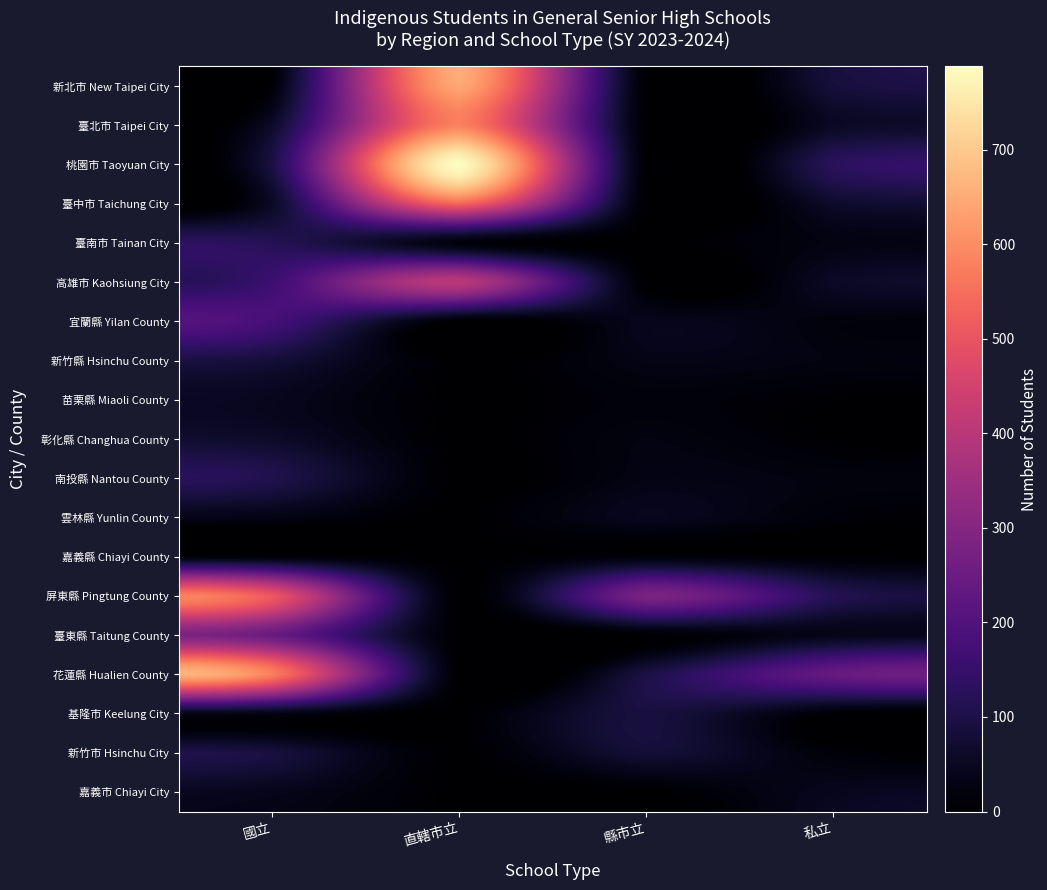

Reading left to right, extract all data points from this chart.

新北市 New Taipei City: 國立=9	直轄市立=644	縣市立=0	私立=85
臺北市 Taipei City: 國立=60	直轄市立=581	縣市立=0	私立=54
桃園市 Taoyuan City: 國立=95	直轄市立=788	縣市立=0	私立=126
臺中市 Taichung City: 國立=56	直轄市立=541	縣市立=0	私立=64
臺南市 Tainan City: 國立=119	直轄市立=17	縣市立=0	私立=26
高雄市 Kaohsiung City: 國立=159	直轄市立=404	縣市立=0	私立=55
宜蘭縣 Yilan County: 國立=178	直轄市立=0	縣市立=41	私立=20
新竹縣 Hsinchu County: 國立=82	直轄市立=0	縣市立=32	私立=24
苗栗縣 Miaoli County: 國立=45	直轄市立=0	縣市立=16	私立=4
彰化縣 Changhua County: 國立=61	直轄市立=0	縣市立=25	私立=2
南投縣 Nantou County: 國立=108	直轄市立=0	縣市立=30	私立=22
雲林縣 Yunlin County: 國立=31	直轄市立=0	縣市立=44	私立=11
嘉義縣 Chiayi County: 國立=13	直轄市立=0	縣市立=14	私立=4
屏東縣 Pingtung County: 國立=507	直轄市立=0	縣市立=281	私立=117
臺東縣 Taitung County: 國立=246	直轄市立=0	縣市立=0	私立=37
花蓮縣 Hualien County: 國立=578	直轄市立=0	縣市立=99	私立=237
基隆市 Keelung City: 國立=29	直轄市立=0	縣市立=90	私立=4
新竹市 Hsinchu City: 國立=91	直轄市立=0	縣市立=79	私立=14
嘉義市 Chiayi City: 國立=40	直轄市立=0	縣市立=0	私立=43